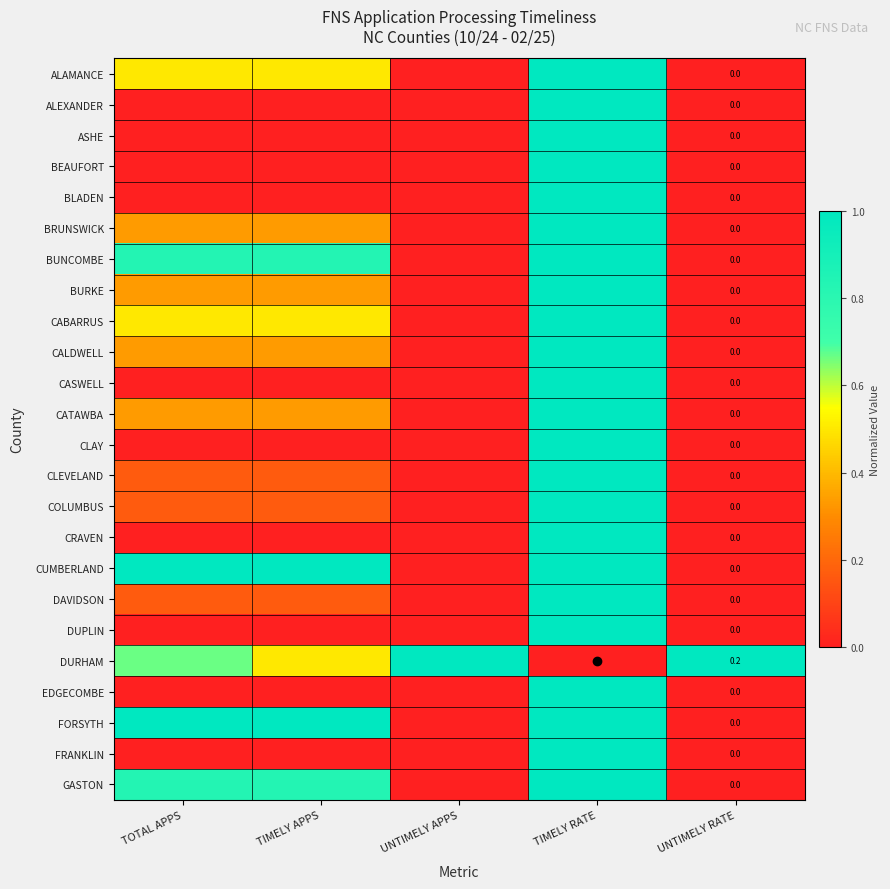

What is the greatest value displayed?

1.0